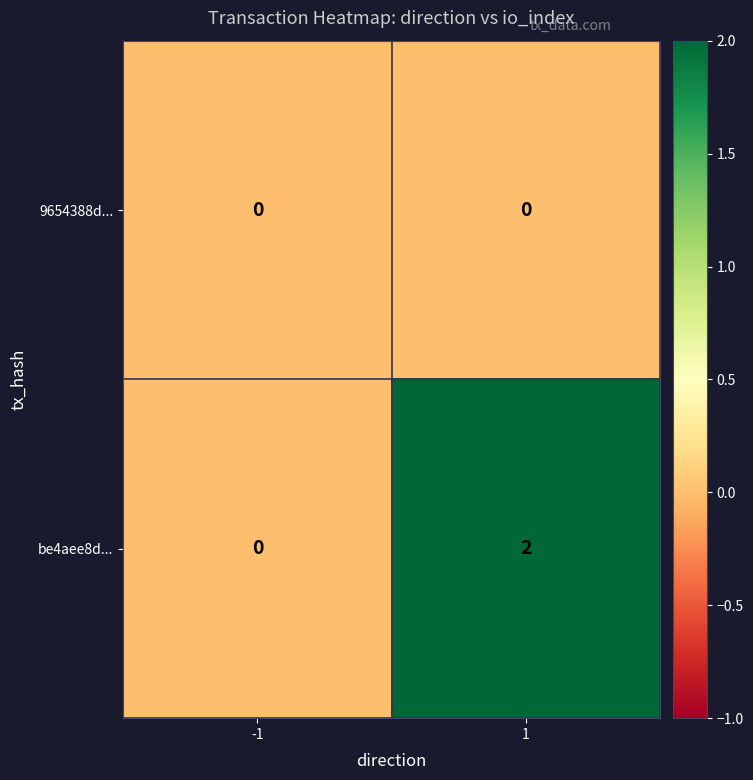

What is the total value across all series at 1?

2